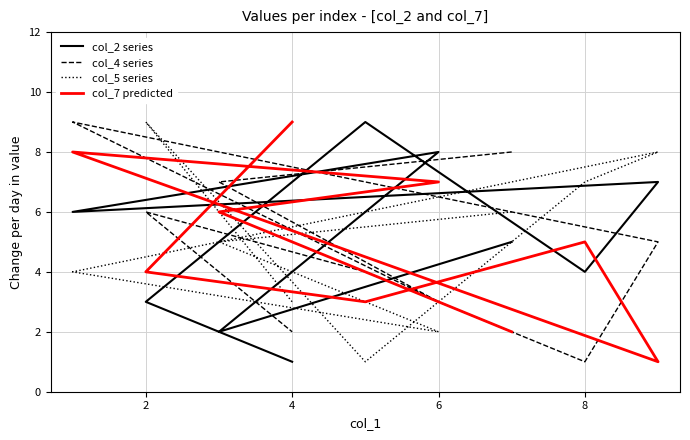

Is the value of col_4 series at 8 greater than the value of col_7 predicted at 4?

No